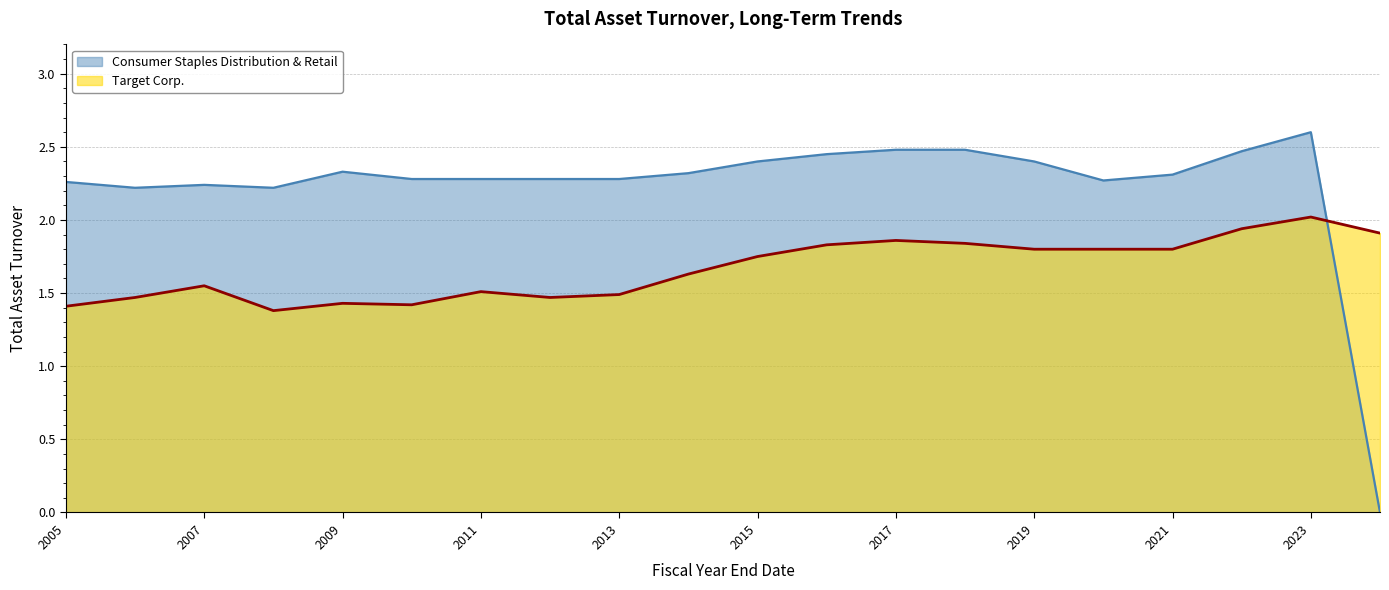

What is the lowest value of the Target Corp. series?

1.4